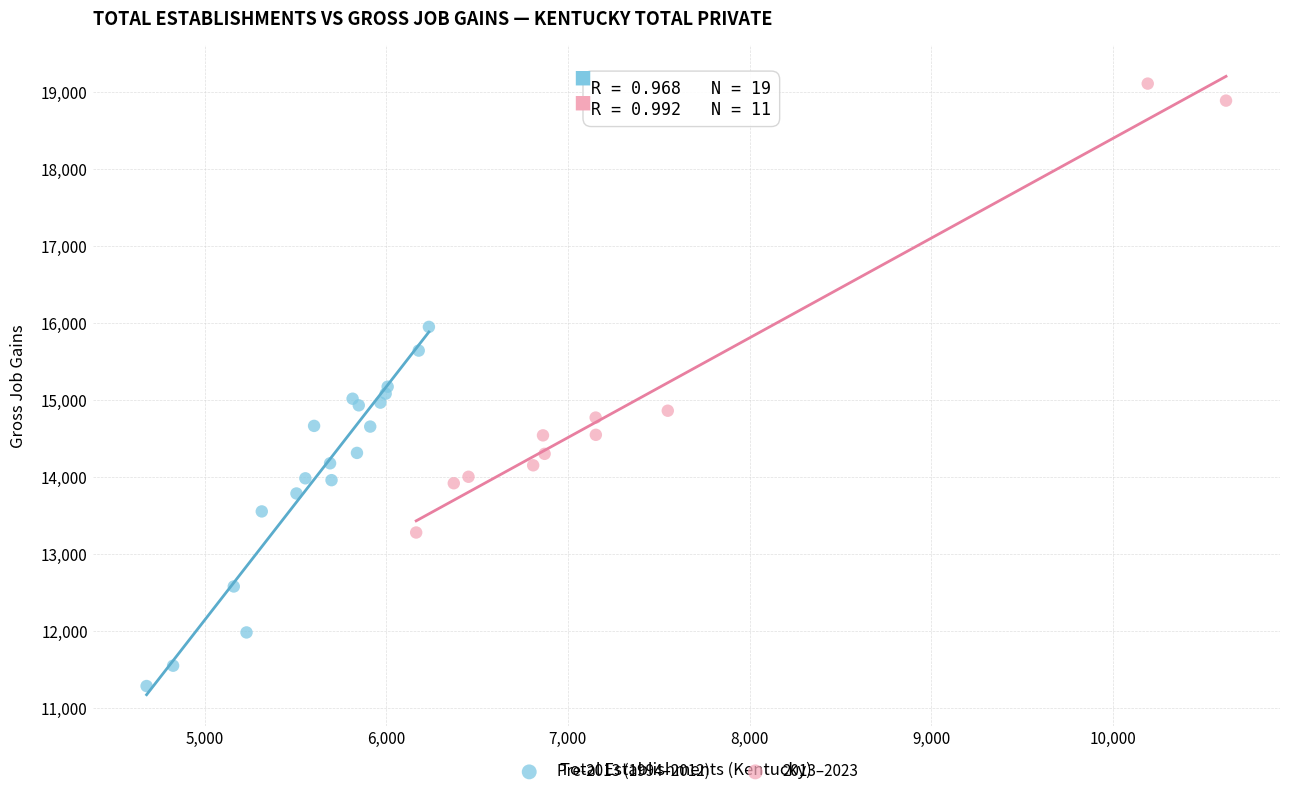

Which series reaches the minimum Y coordinate?

Pre-2013 (1994–2012)